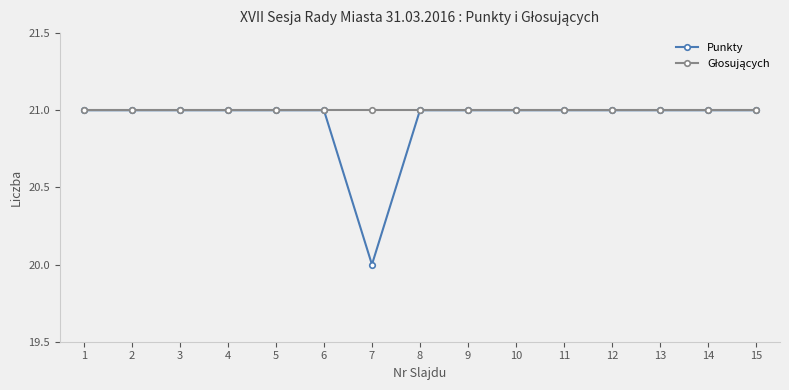

What is the maximum value shown in the chart?

21